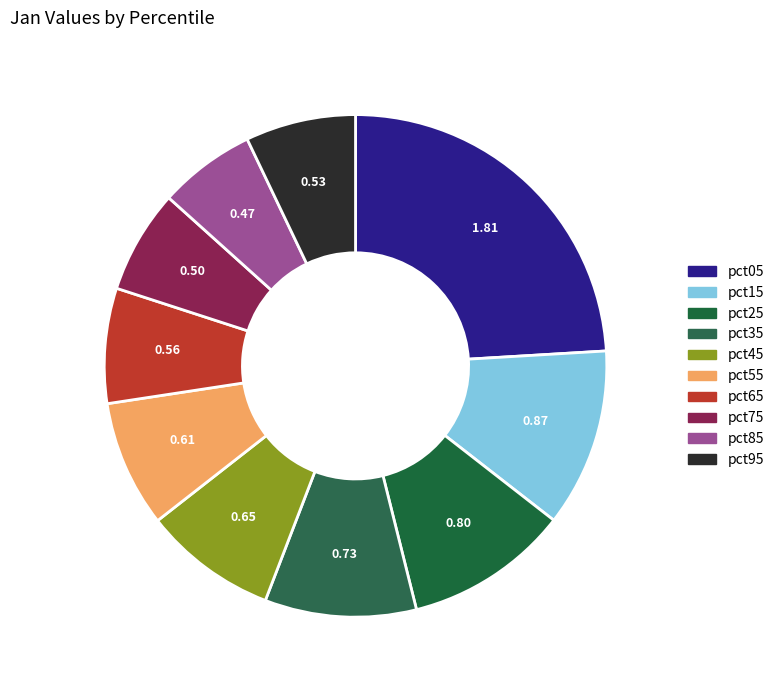

True or false: pct45 accounts for 9% of the total.

True